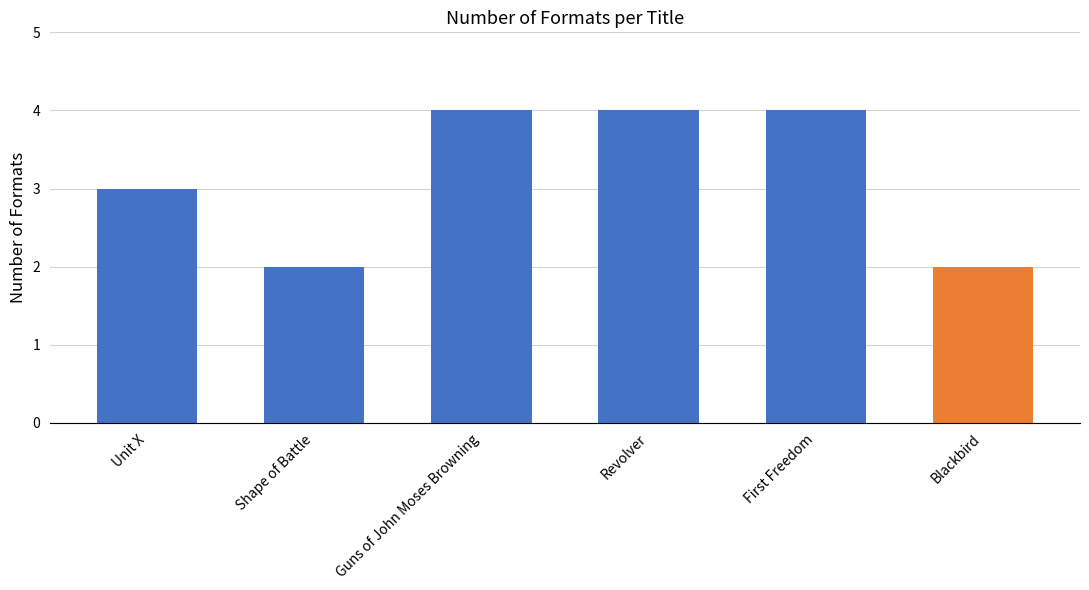

How many bars are there in total?

6